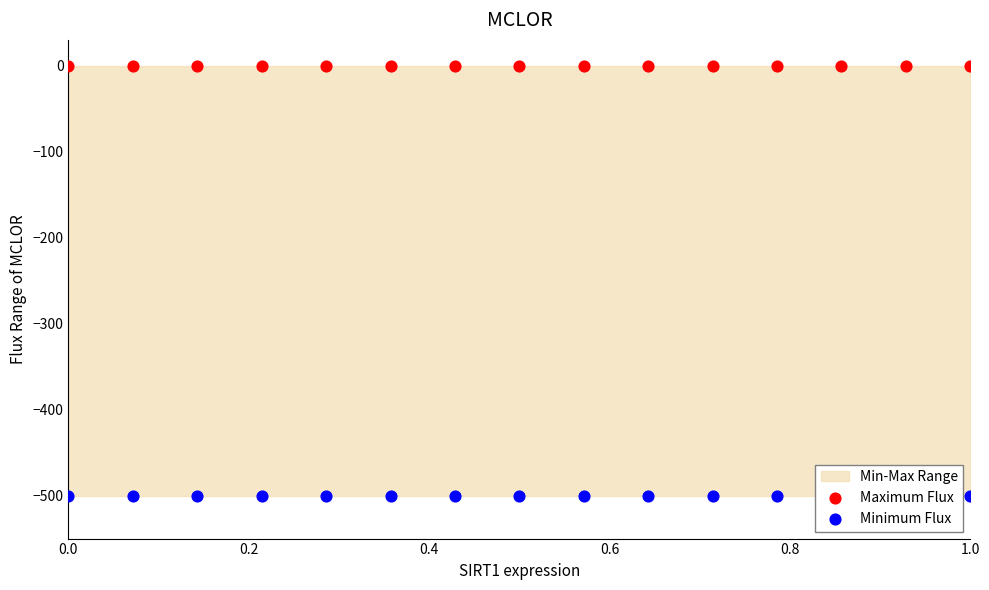

Which series reaches the maximum Y coordinate?

Maximum Flux